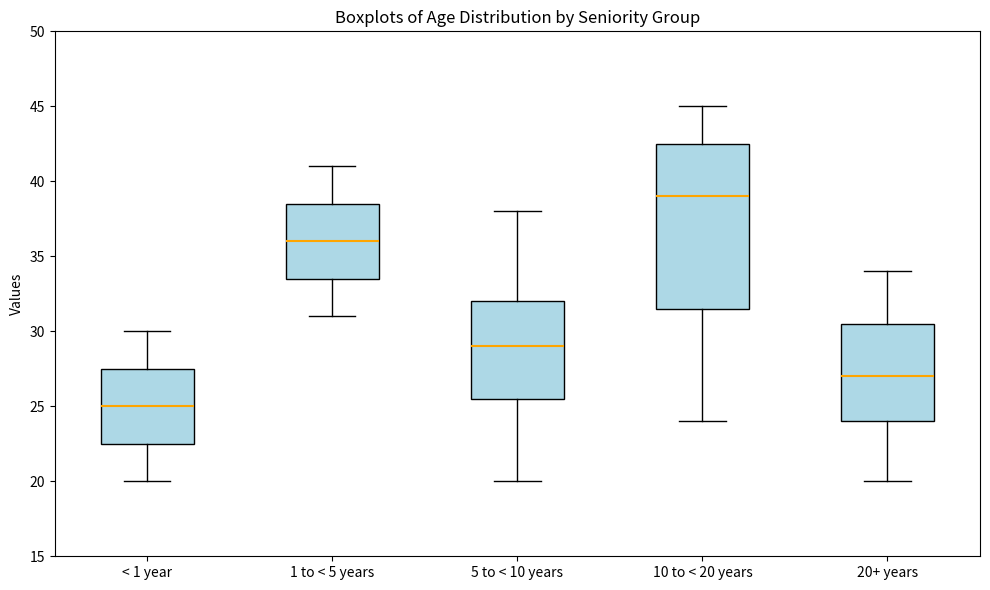

Reading left to right, read every box against the y-axis: the position of its median line, the range the box covers, and the ends of its whiskers. The values are not printed on the chart, so give them approximately, as read against the axis.

< 1 year: median 25.0, box 22.5 to 27.5, whiskers 20.0 to 30.0
1 to < 5 years: median 36.0, box 33.5 to 38.5, whiskers 31.0 to 41.0
5 to < 10 years: median 29.0, box 25.5 to 32.0, whiskers 20.0 to 38.0
10 to < 20 years: median 39.0, box 31.5 to 42.5, whiskers 24.0 to 45.0
20+ years: median 27.0, box 24.0 to 30.5, whiskers 20.0 to 34.0